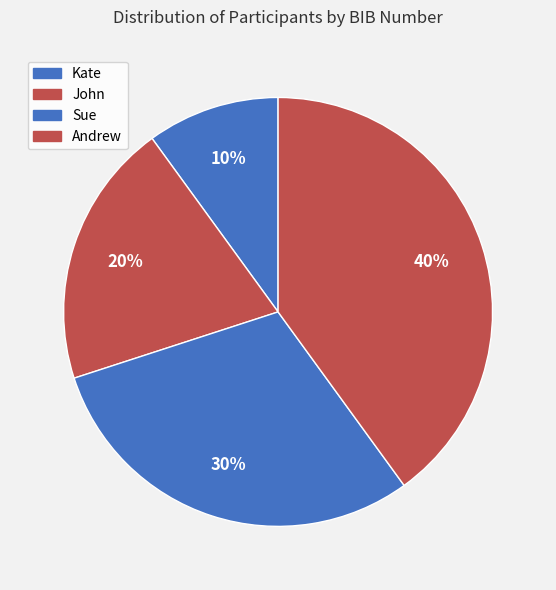

How many slices are in this pie chart?

4